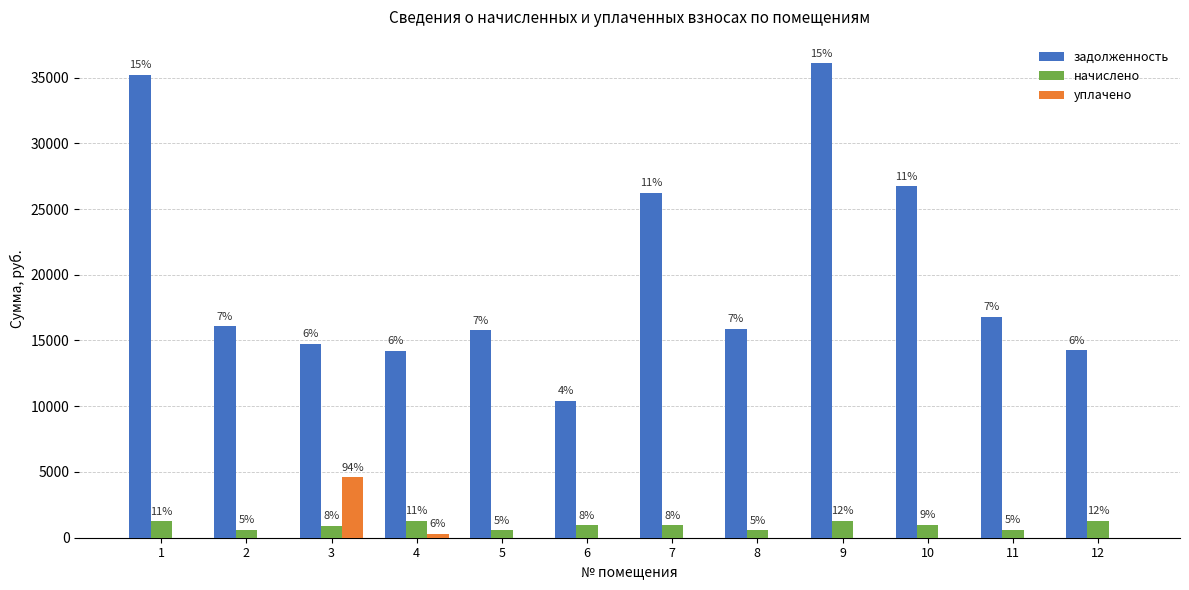

How many groups of bars are there?

12